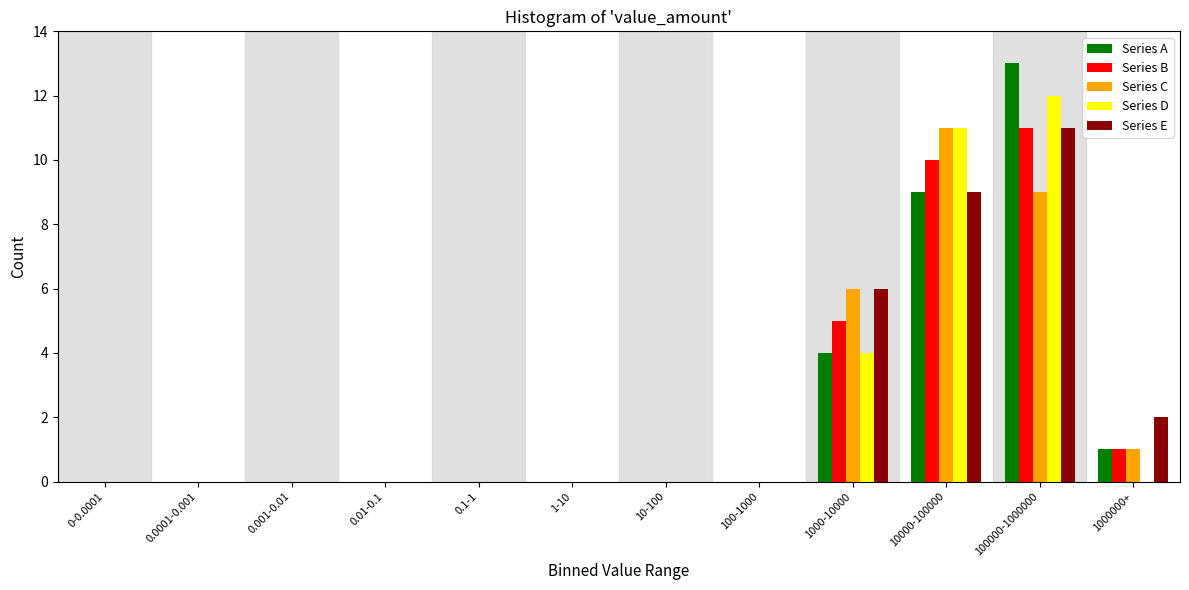

What is the total value across all series at 10000-100000?

50